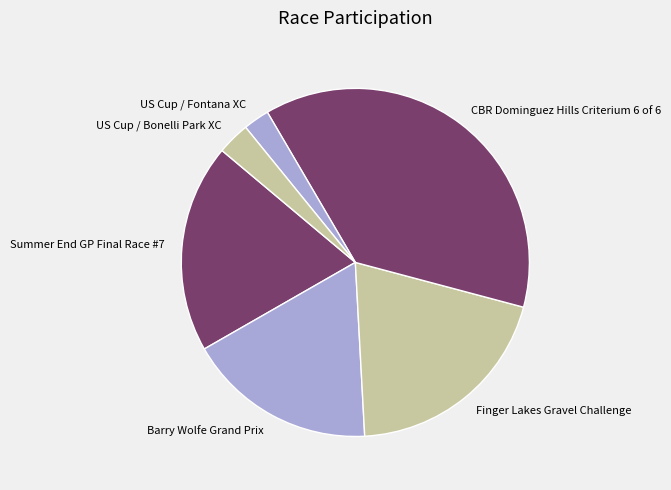

Rank the categories by value from lowest to highest.

US Cup / Fontana XC, US Cup / Bonelli Park XC, Barry Wolfe Grand Prix, Summer End GP Final Race #7, Finger Lakes Gravel Challenge, CBR Dominguez Hills Criterium 6 of 6